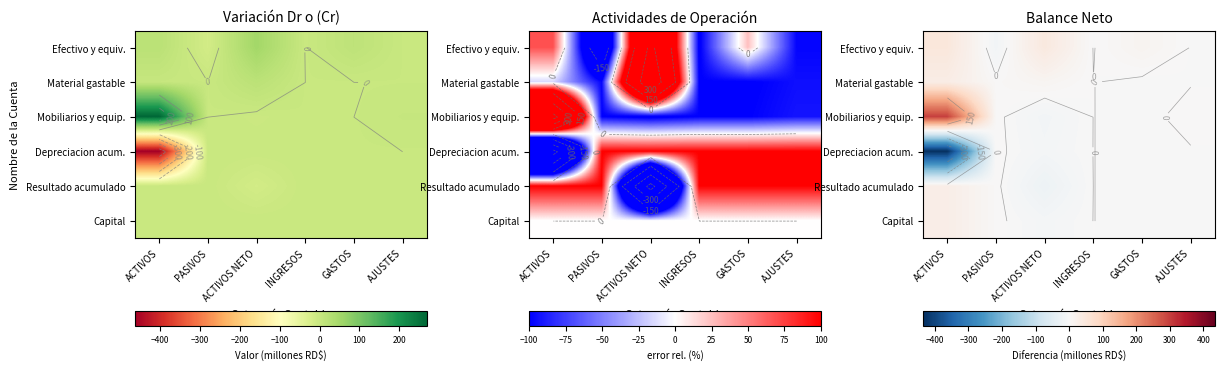

How many positive values does the Capital series have?

3